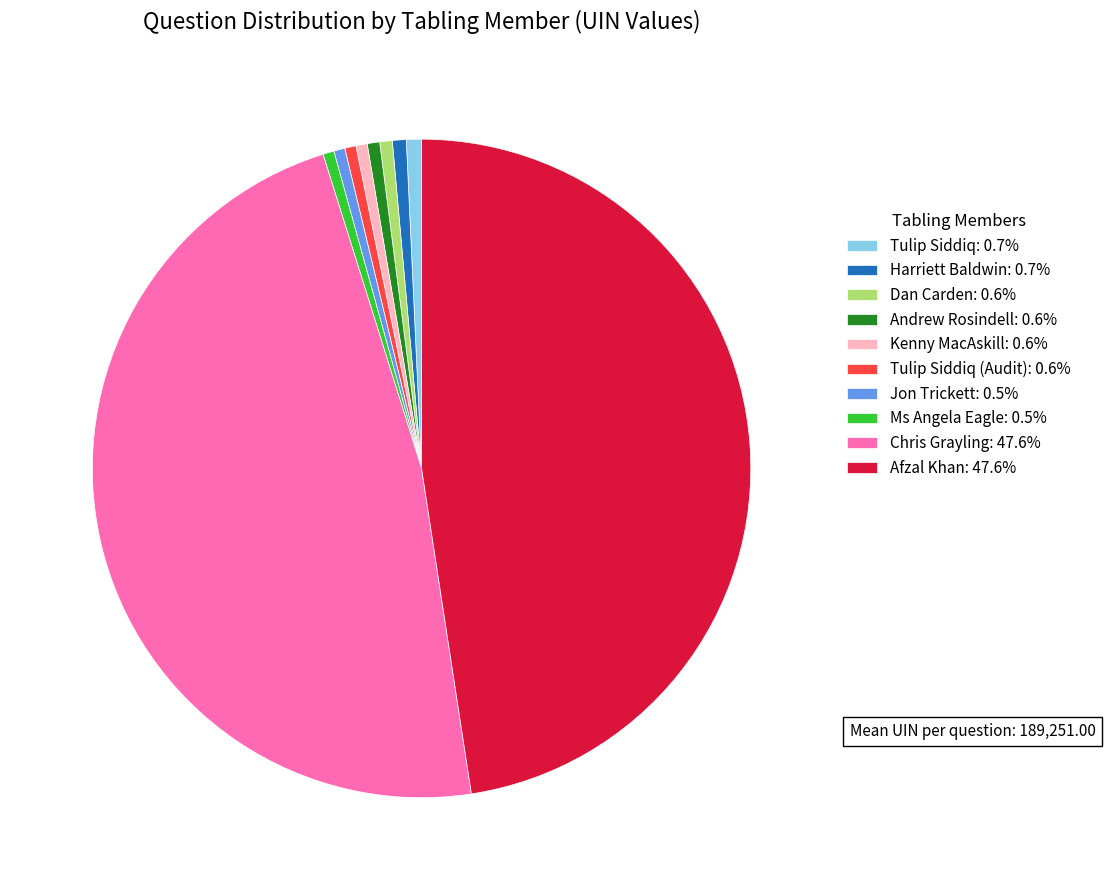

What is the ratio of the value at Tulip Siddiq: 0.7% to the value at Tulip Siddiq (Audit): 0.6%?

1.3